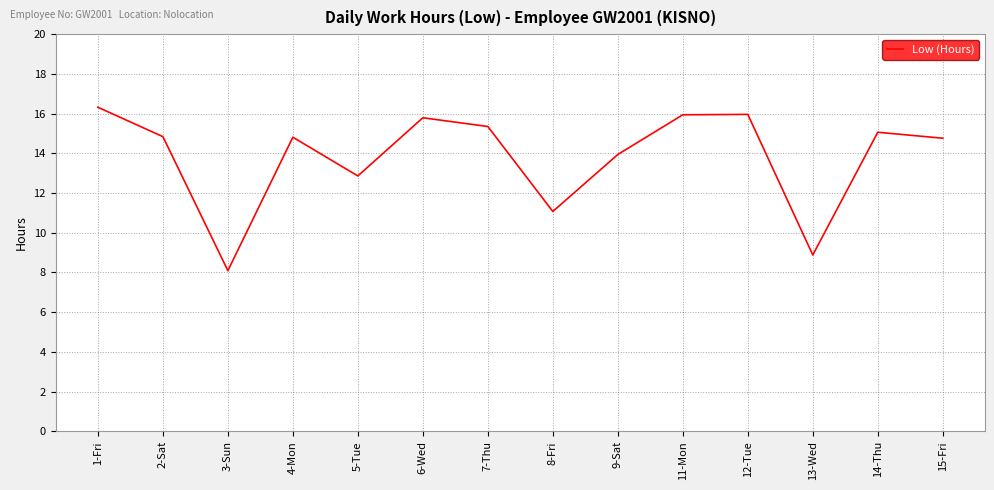

What is the approximate value at 6-Wed?

15.8